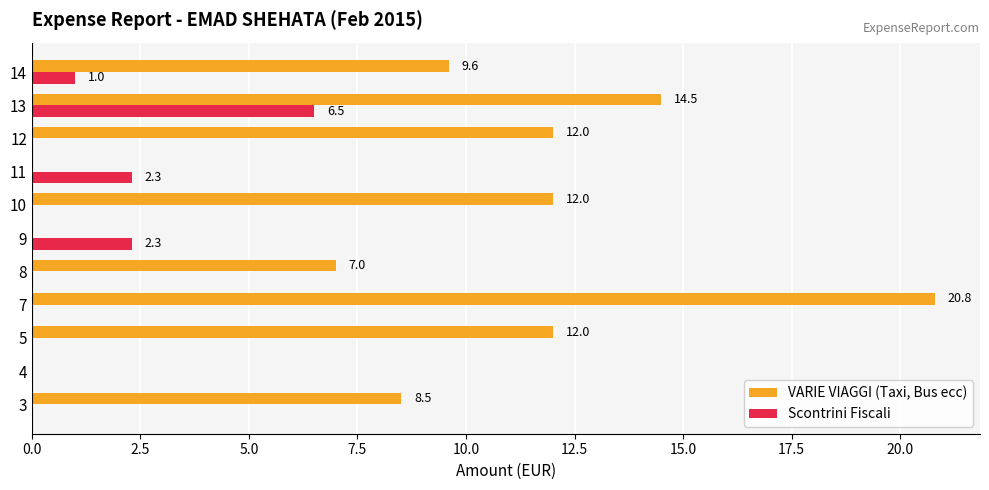

Which series changed the most between 4 and 7?

VARIE VIAGGI (Taxi, Bus ecc)